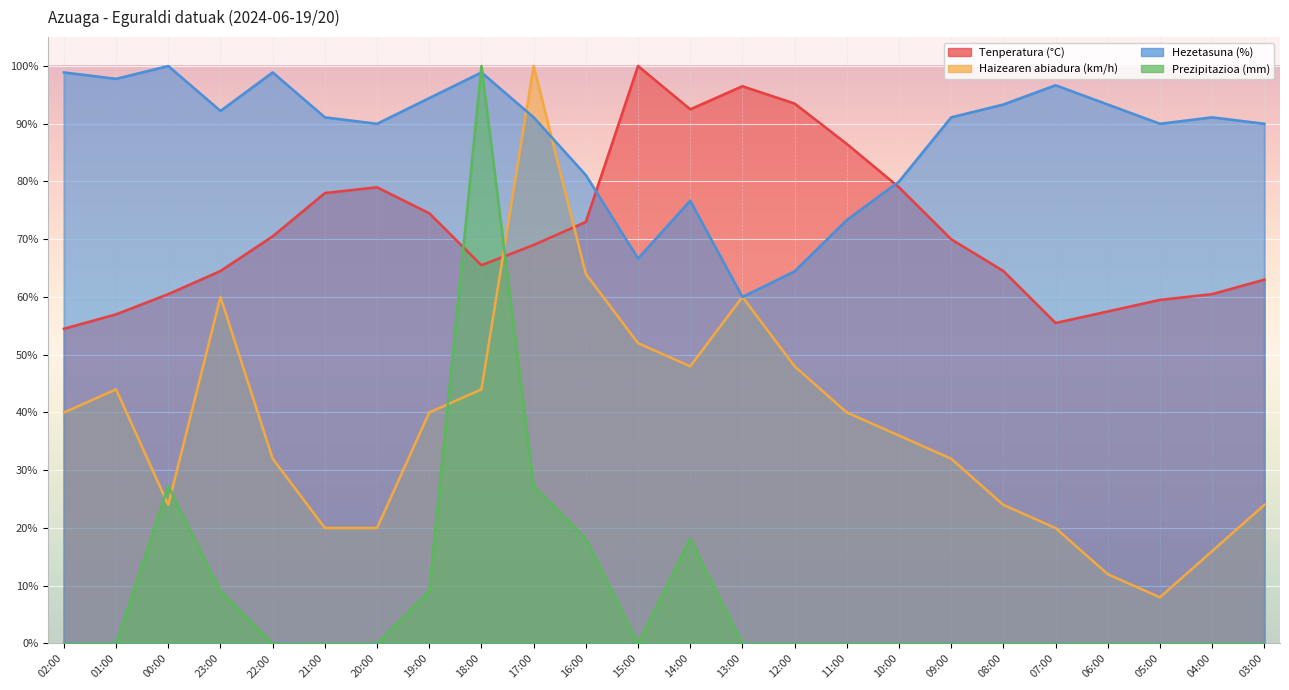

Reading right to left, list all the values displayed in this chart.

Tenperatura (°C): 63.0	60.5	59.5	57.5	55.5	64.5	70.0	79.0	86.5	93.5	96.5	92.5	100.0	73.0	69.0	65.5	74.5	79.0	78.0	70.5	64.5	60.5	57.0	54.5
Haizearen abiadura (km/h): 24.0	16.0	8.0	12.0	20.0	24.0	32.0	36.0	40.0	48.0	60.0	48.0	52.0	64.0	100.0	44.0	40.0	20.0	20.0	32.0	60.0	24.0	44.0	40.0
Hezetasuna (%): 90.0	91.1	90.0	93.3	96.7	93.3	91.1	80.0	73.3	64.4	60.0	76.7	66.7	81.1	91.1	98.9	94.4	90.0	91.1	98.9	92.2	100.0	97.8	98.9
Prezipitazioa (mm): 0.0	0.0	0.0	0.0	0.0	0.0	0.0	0.0	0.0	0.0	0.0	18.2	0.0	18.2	27.3	100.0	9.1	0.0	0.0	0.0	9.1	27.3	0.0	0.0